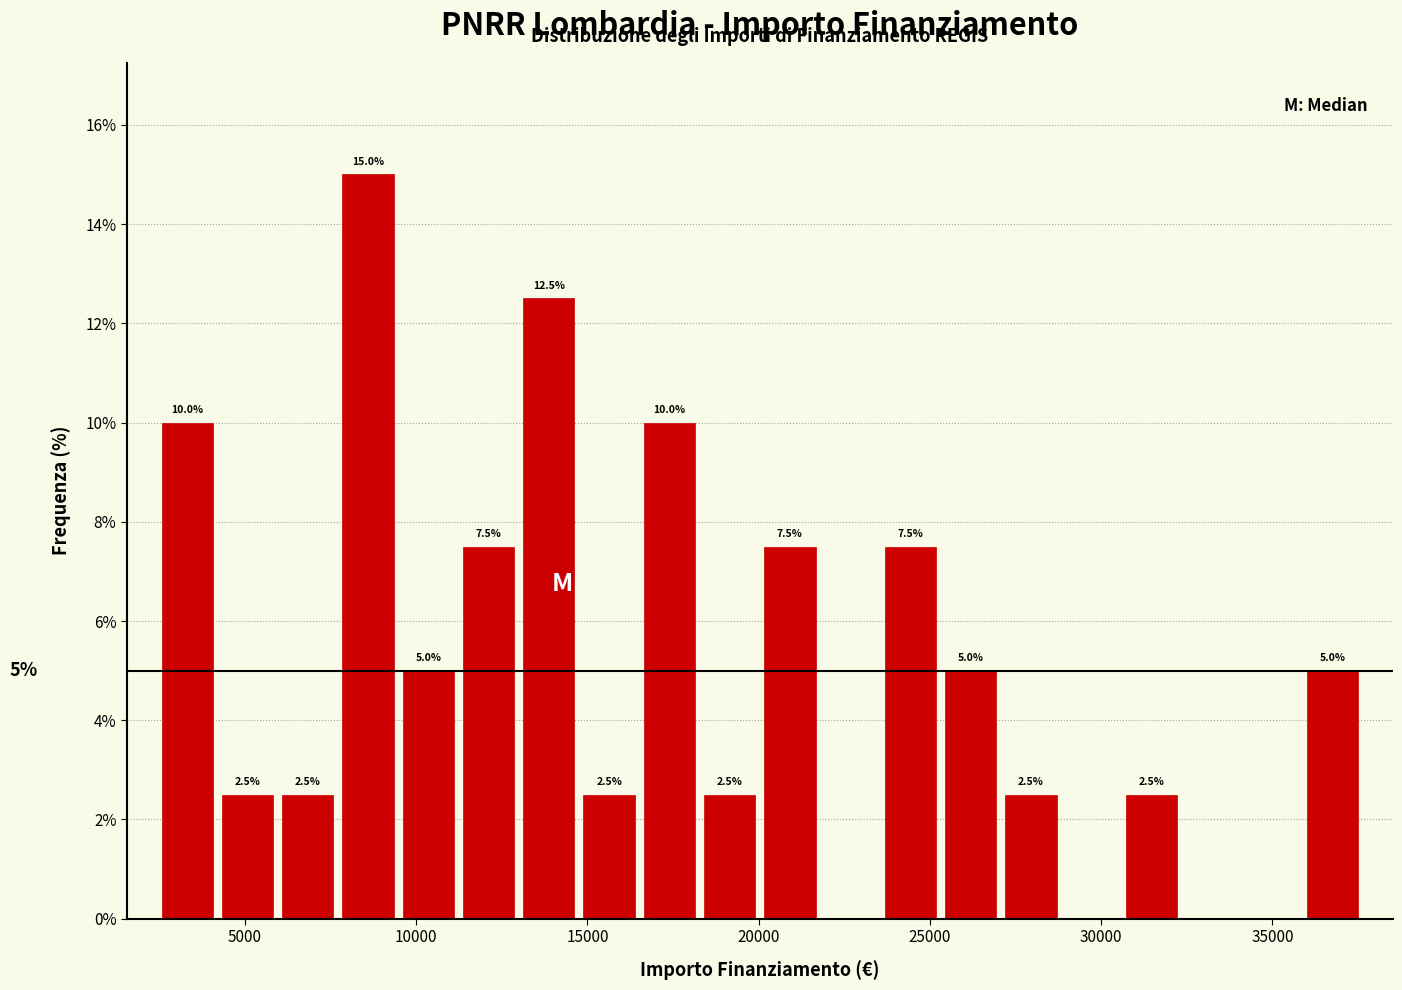

Around what value on the x-axis is the tallest bar? Give the approximate position of its centre, as read against the axis.

8500